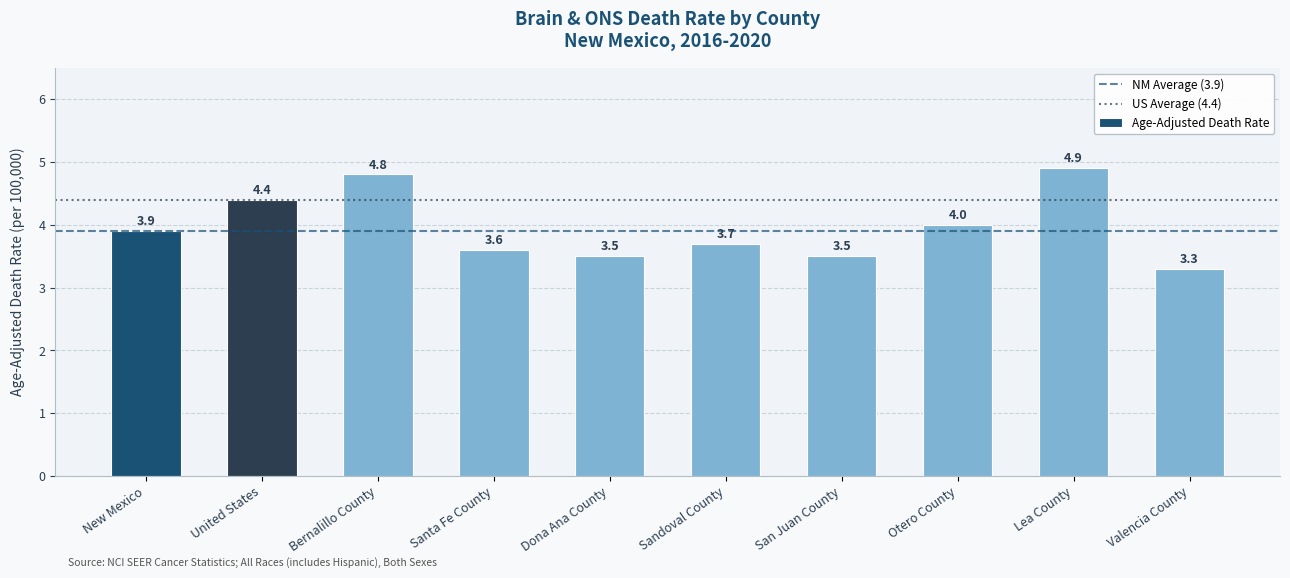

Approximately how many times larger is the value at Dona Ana County compared to Santa Fe County?

1.0